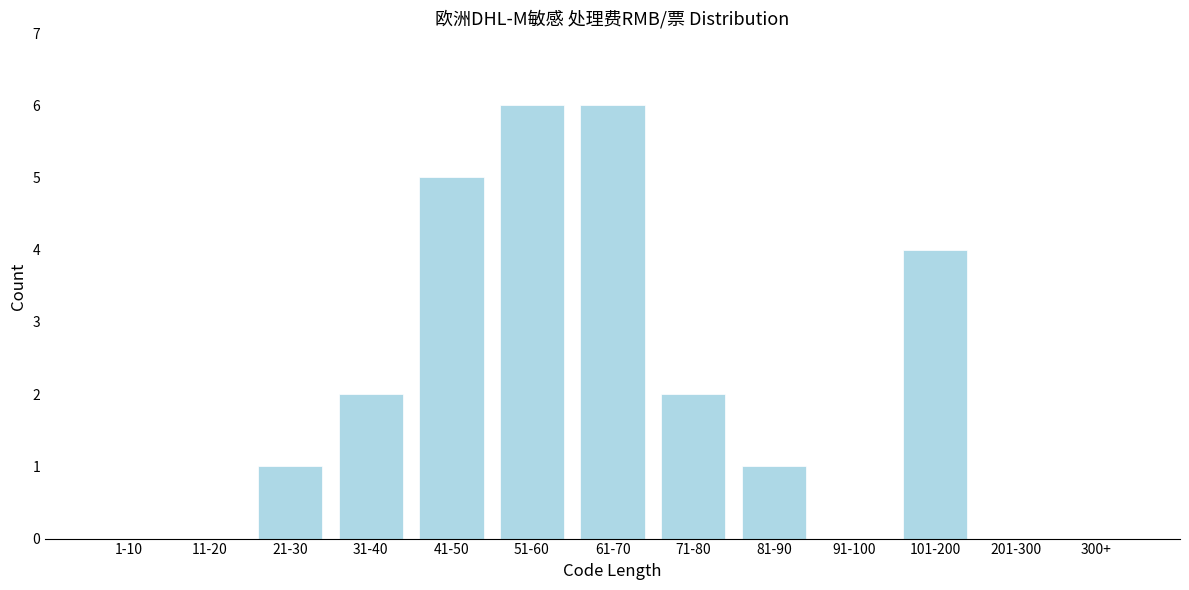

Reading left to right, list all the values displayed in this chart.

1-10=0	11-20=0	21-30=1	31-40=2	41-50=5	51-60=6	61-70=6	71-80=2	81-90=1	91-100=0	101-200=4	201-300=0	300+=0